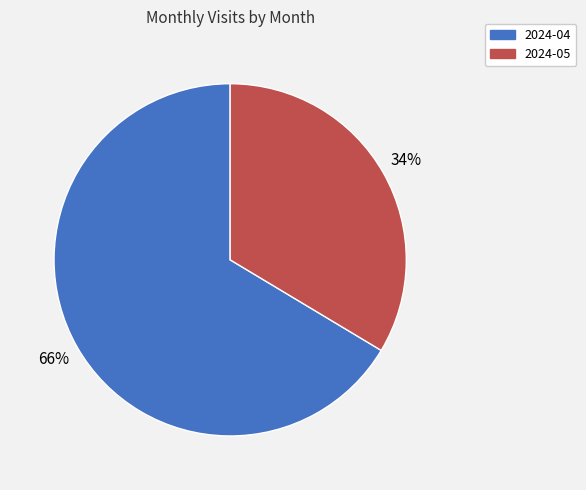

Does any single category account for the majority?

Yes